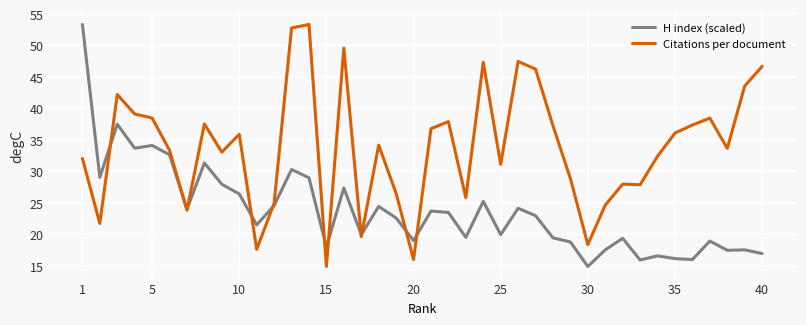

What is the minimum value shown in the chart?

14.9